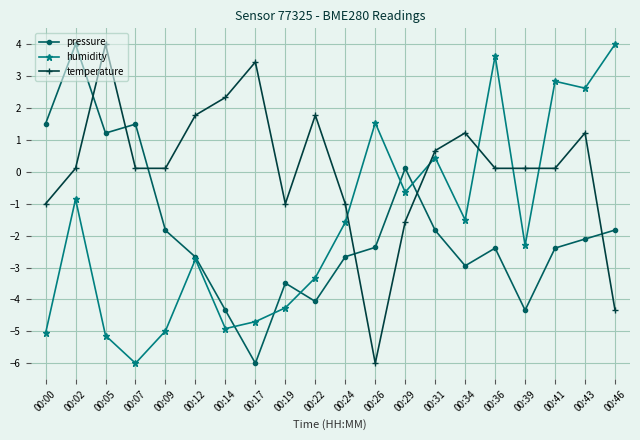

What is the lowest value of the humidity series?

-6.0